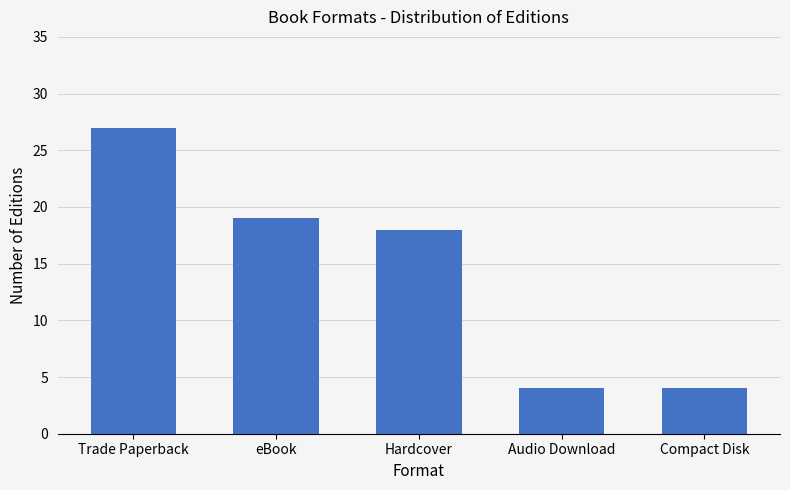

Reading left to right, what are all the values shown in this chart?

Trade Paperback=27	eBook=19	Hardcover=18	Audio Download=4	Compact Disk=4